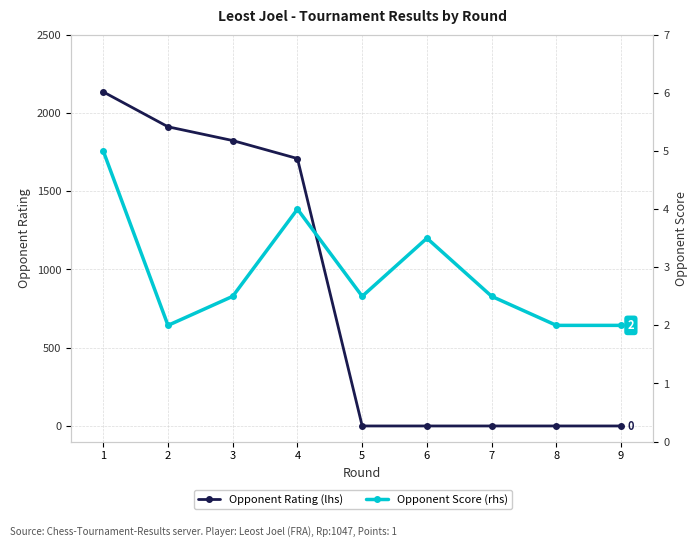

List the series in order of their overall mean, highest first.

Opponent Rating (lhs), Opponent Score (rhs)